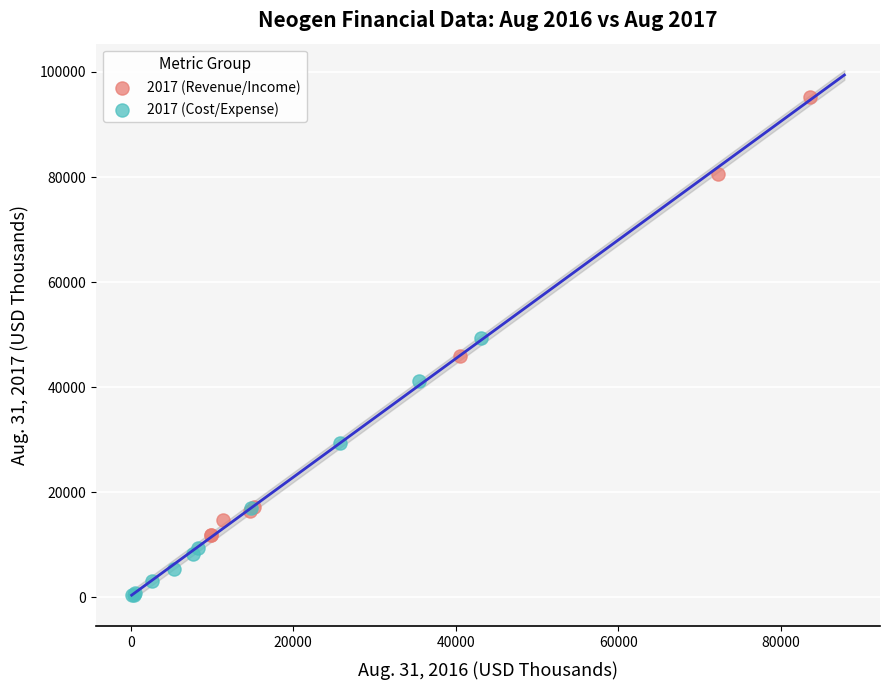

Which series reaches the maximum Y coordinate?

2017 (Revenue/Income)